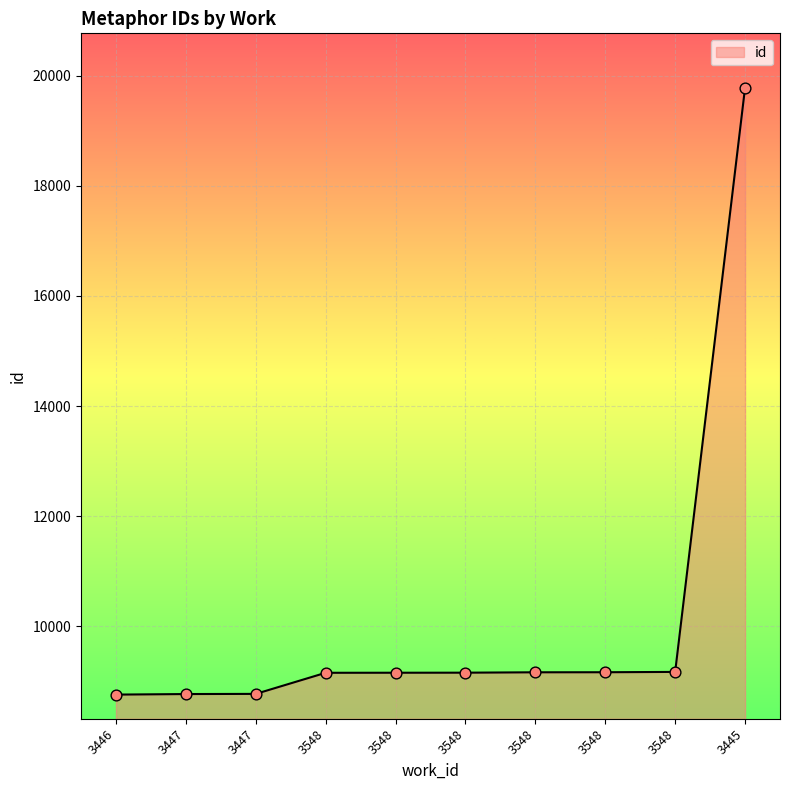

How many lines are shown in the chart?

1